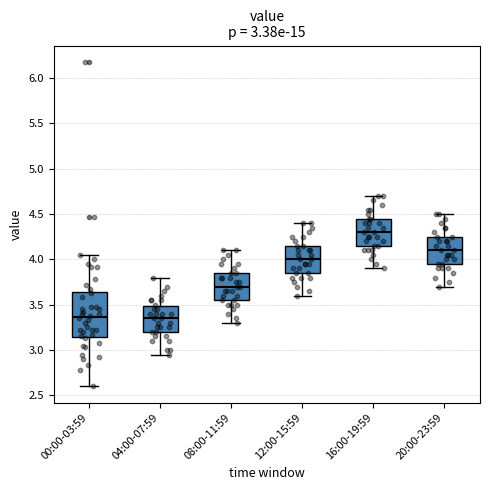

Which box's median line is the highest?

16:00-19:59